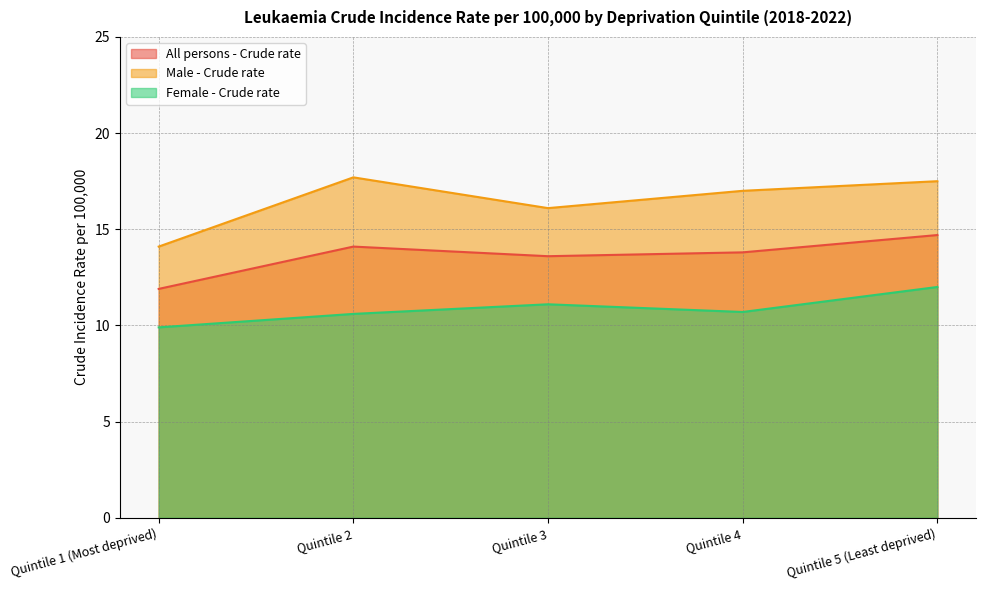

What is the value of the Male - Crude rate point at the 5th from the left?

17.5